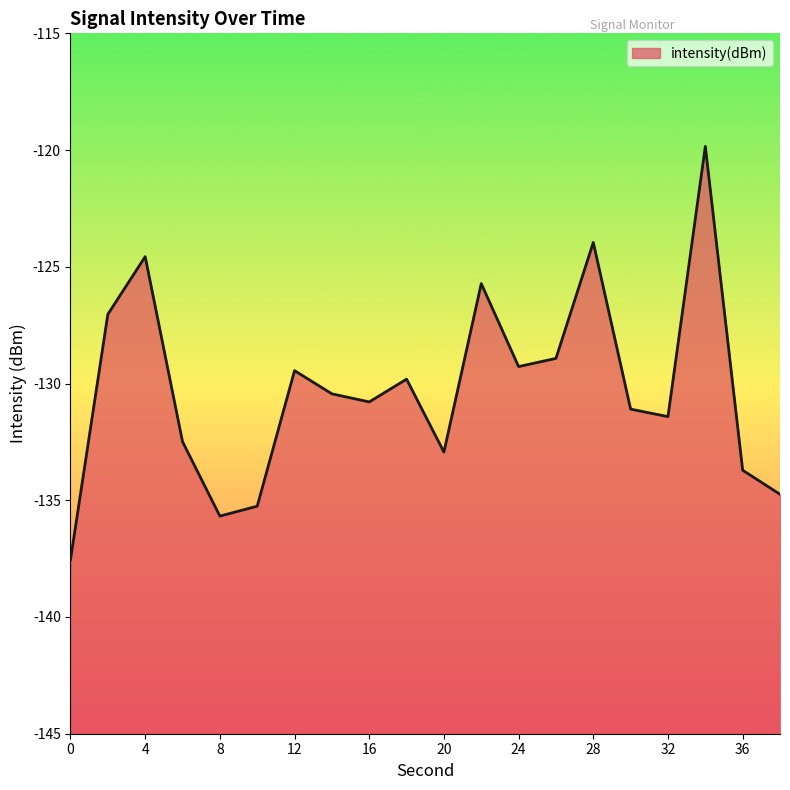

What is the value of the 6th point from the left?

-135.3